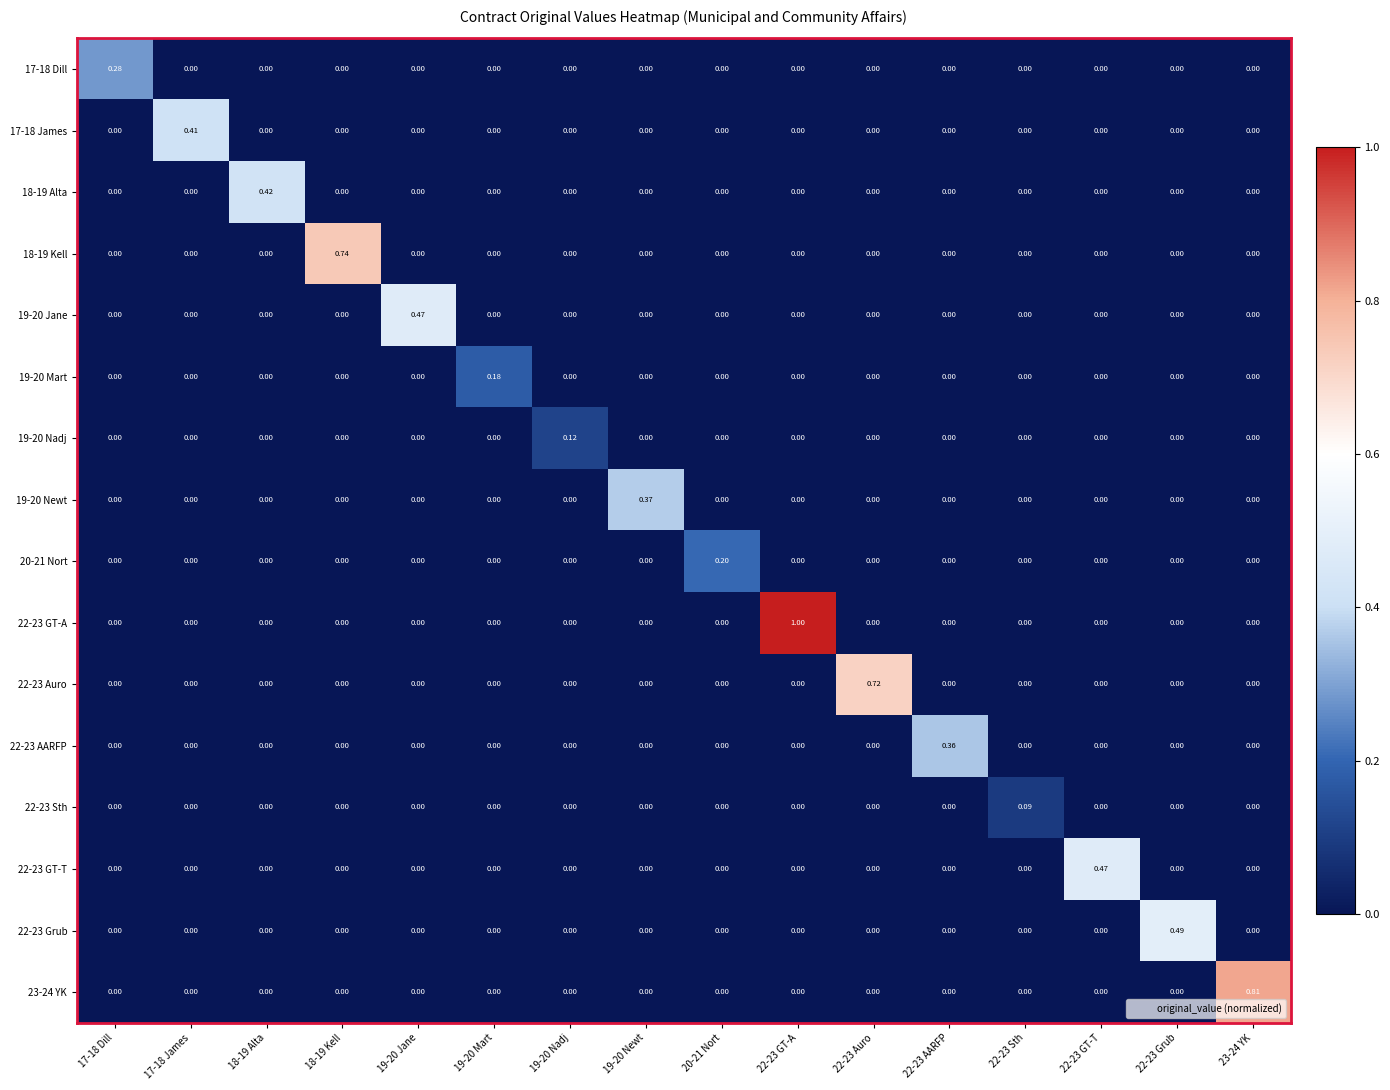

Which series has the largest total across all categories?

22-23 GT-A